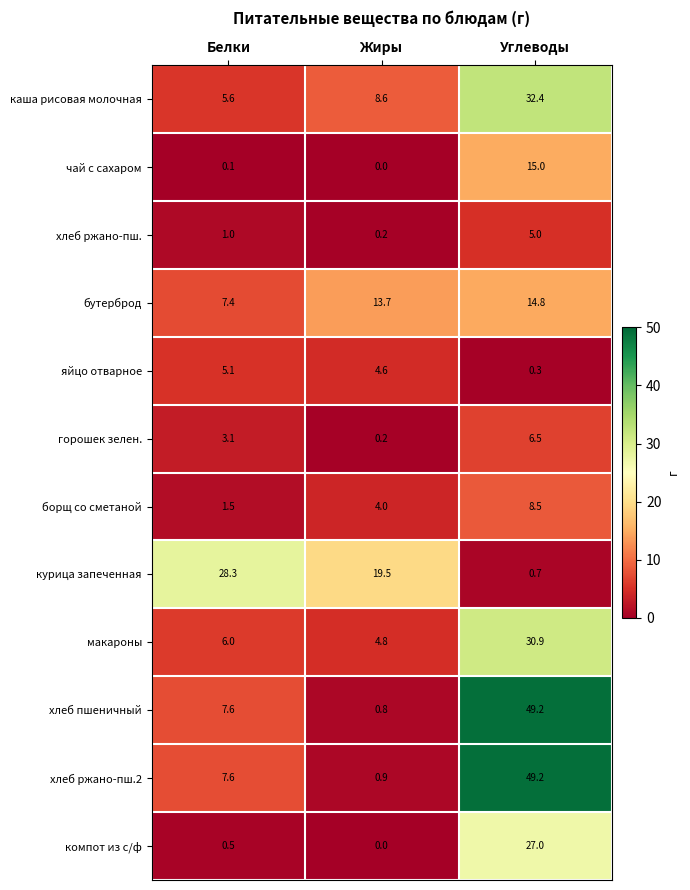

What is the difference between the second highest and minimum values in the горошек зелен. series?

2.9